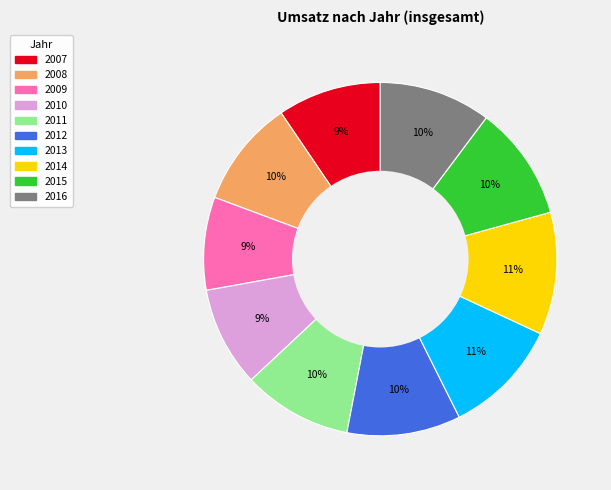

To the nearest percent, what is the combined percentage of 2015 and 2008?

20%